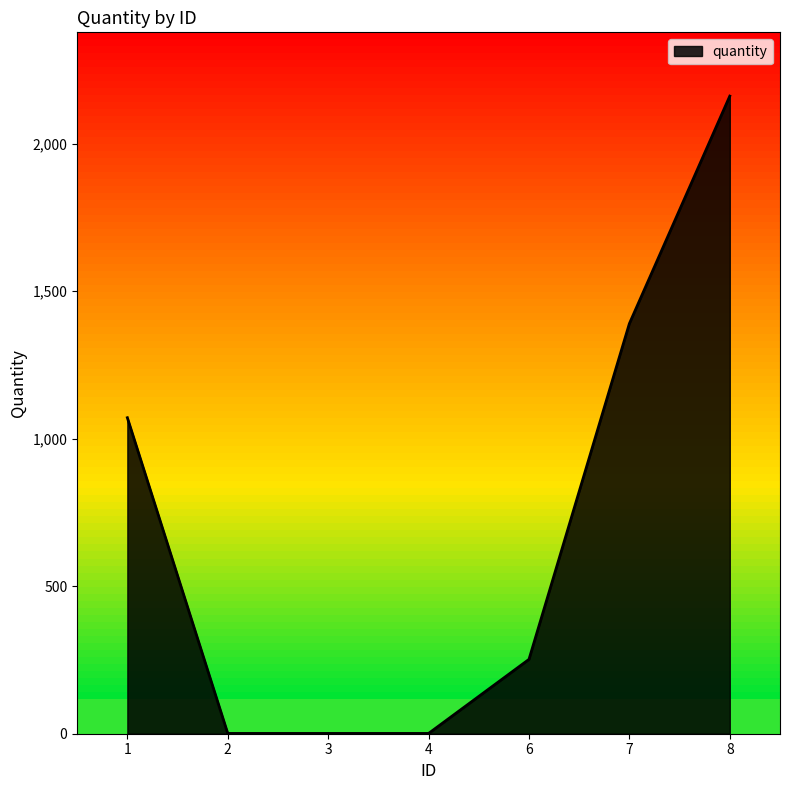

What is the change in value from 1 to 6?

-819